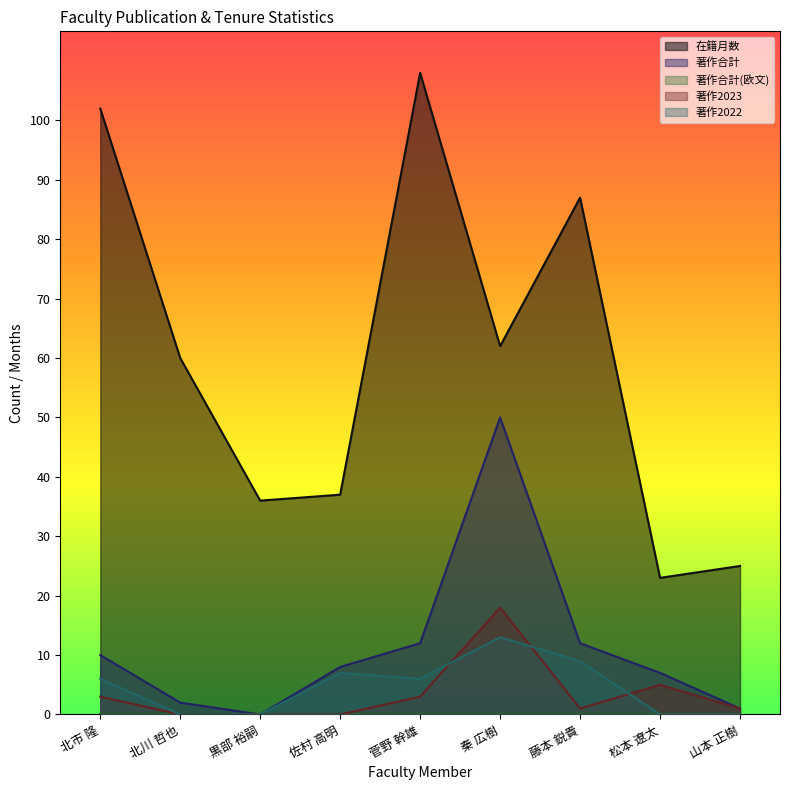

At which category is the sum across all series the highest?

秦 広樹